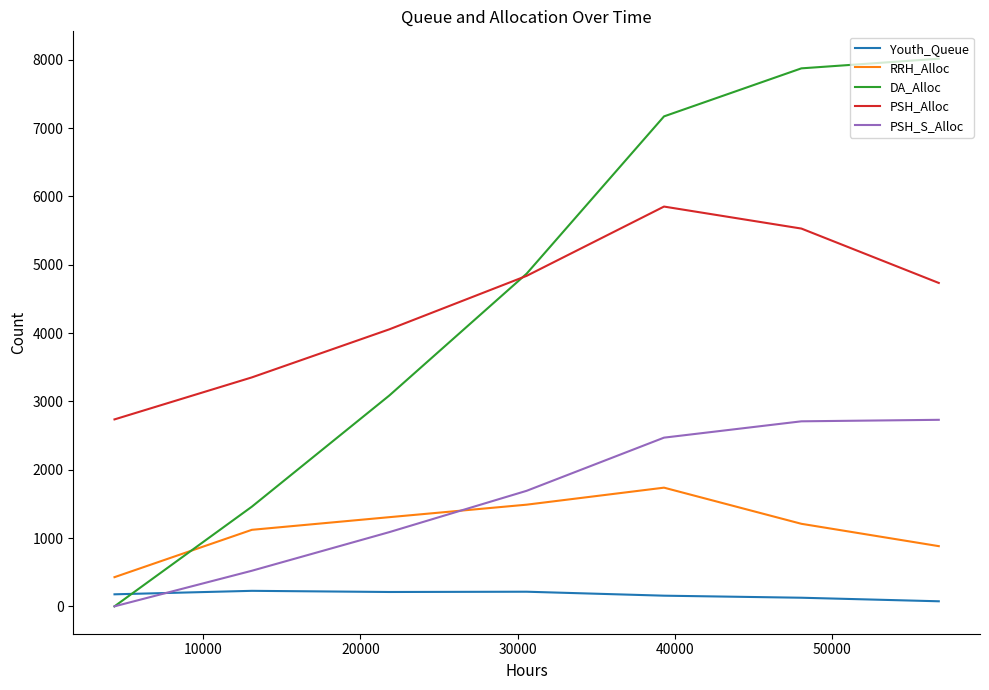

Which series has the largest total across all categories?

DA_Alloc